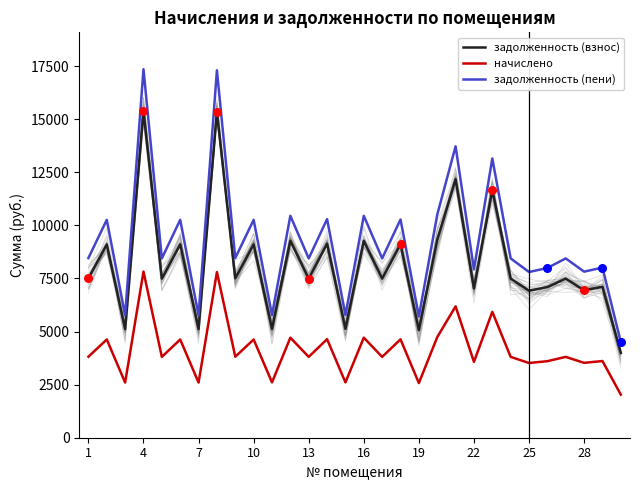

What are all the series names shown in the legend?

задолженность (взнос), начислено, задолженность (пени)